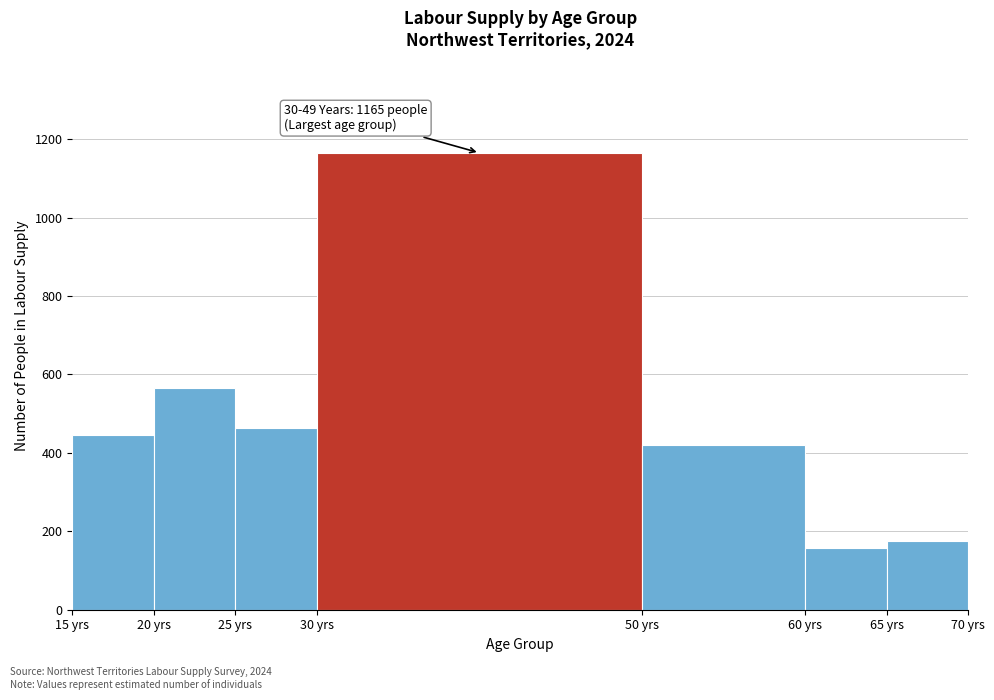

Which range on the x-axis has the tallest bar?

30 to 50